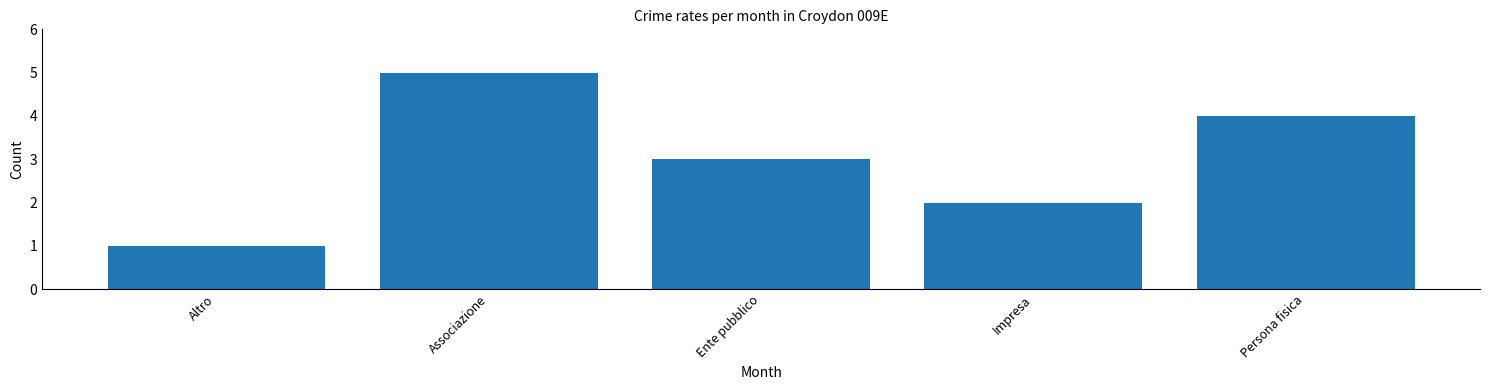

Which has a higher value, Persona fisica or Ente pubblico?

Persona fisica